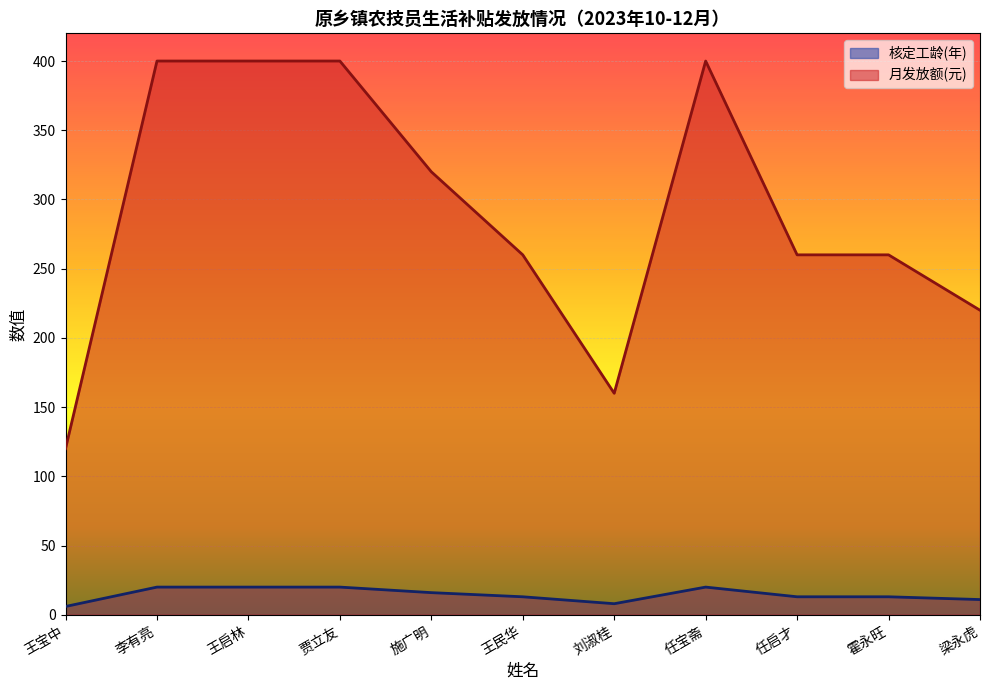

True or false: 核定工龄(年) and 月发放额(元) intersect in this chart.

False